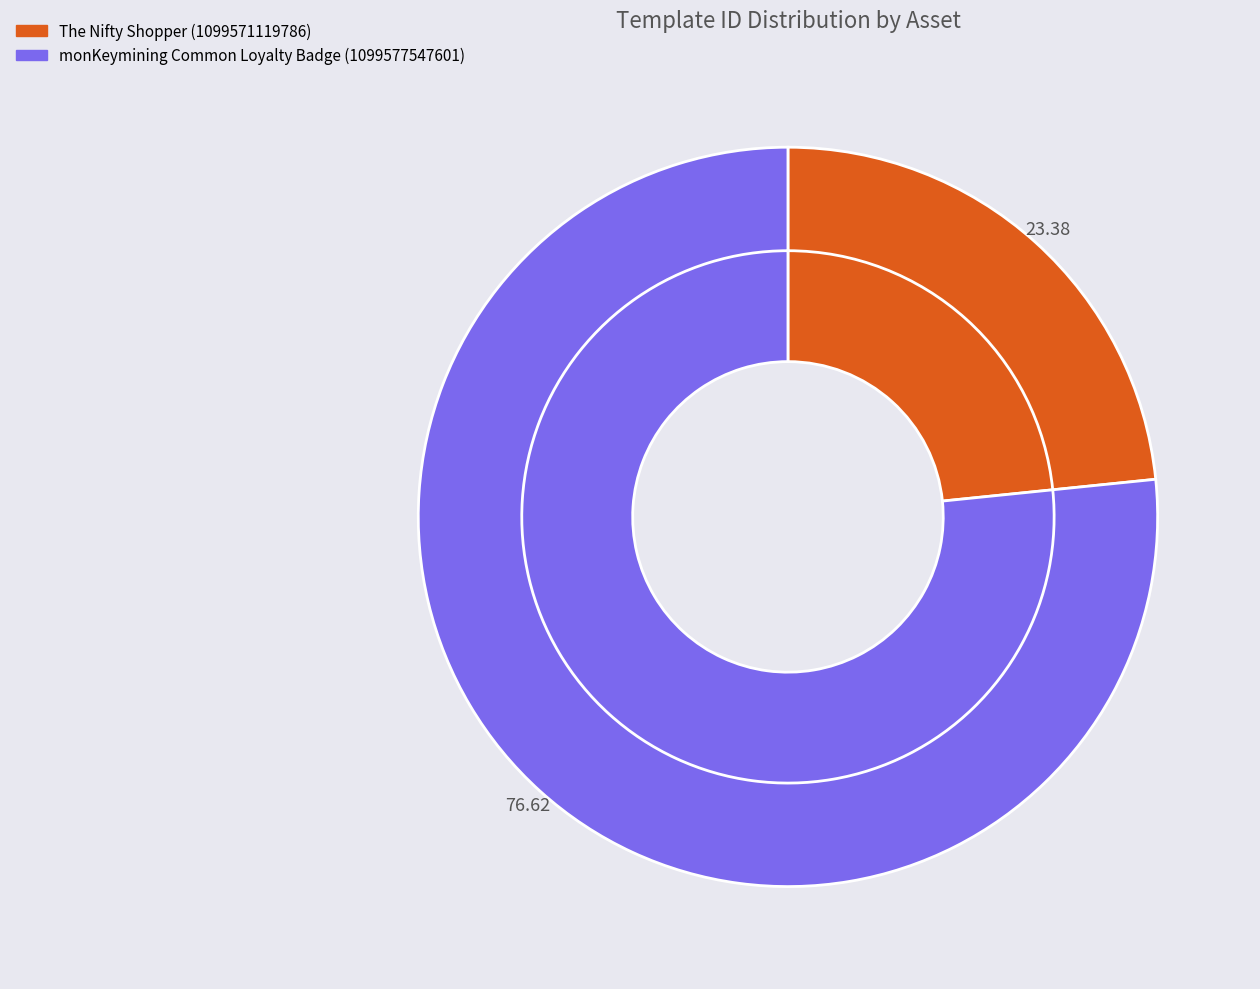

How many slices are in this pie chart?

2